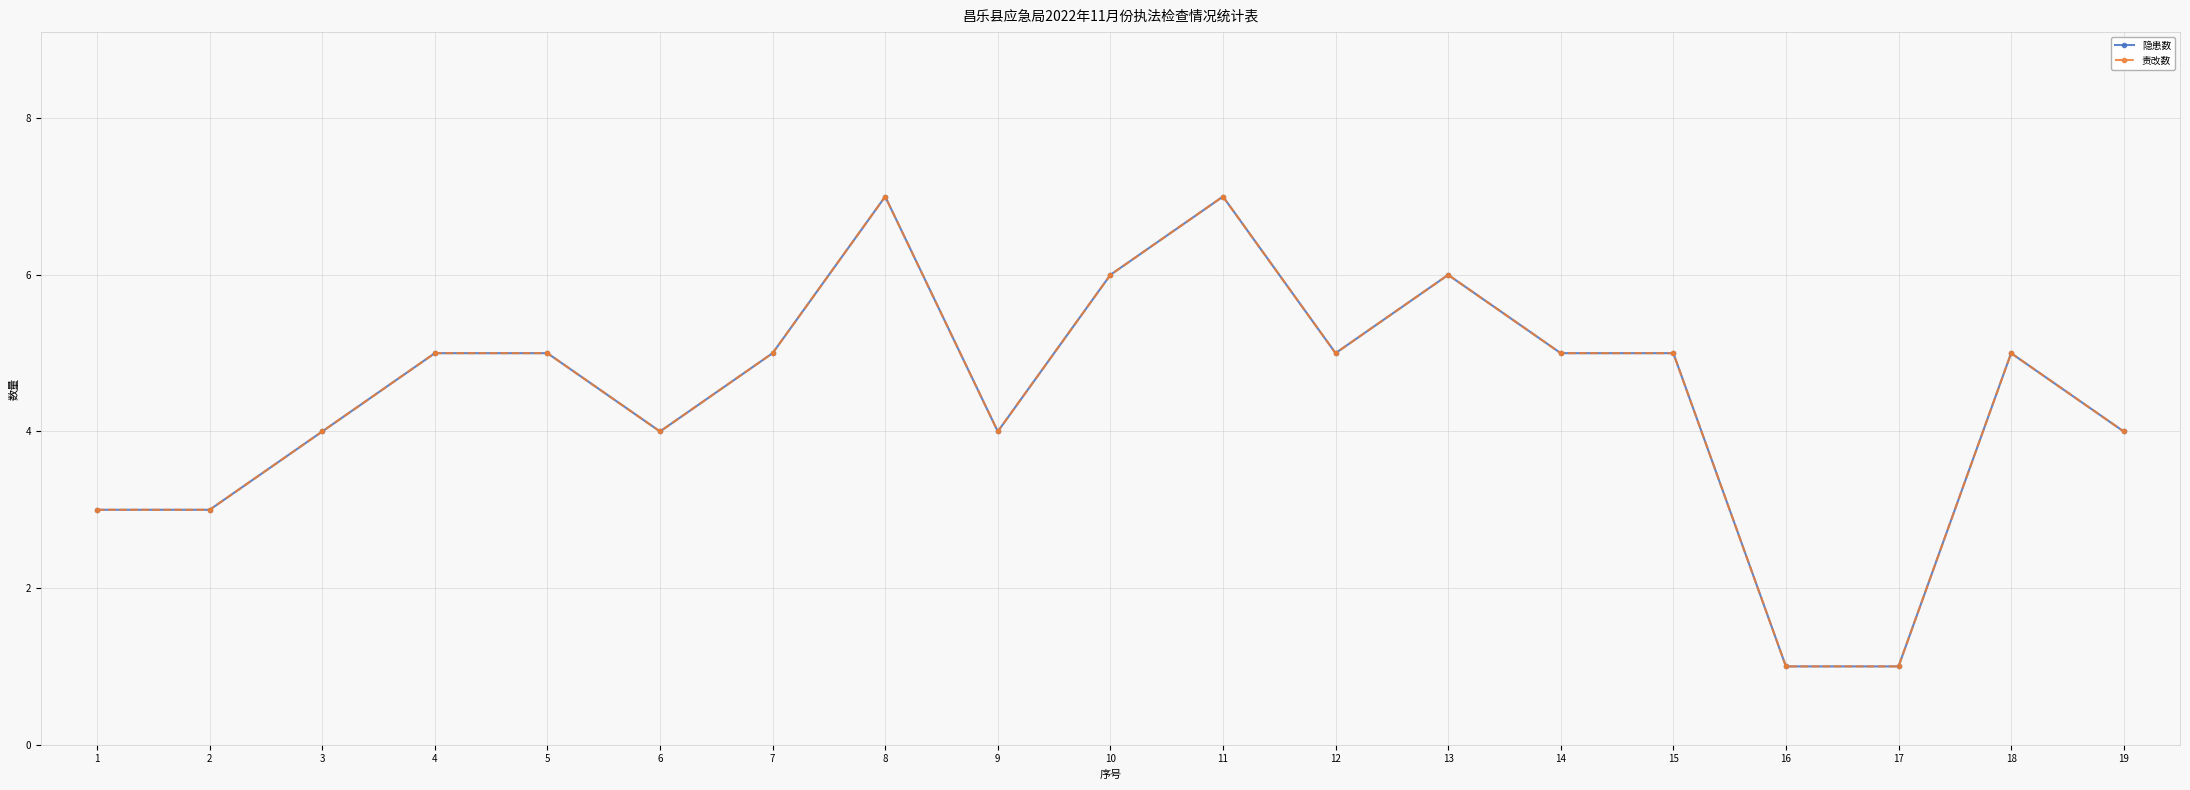

True or false: 责改数 has a value of 8 at 12.

False